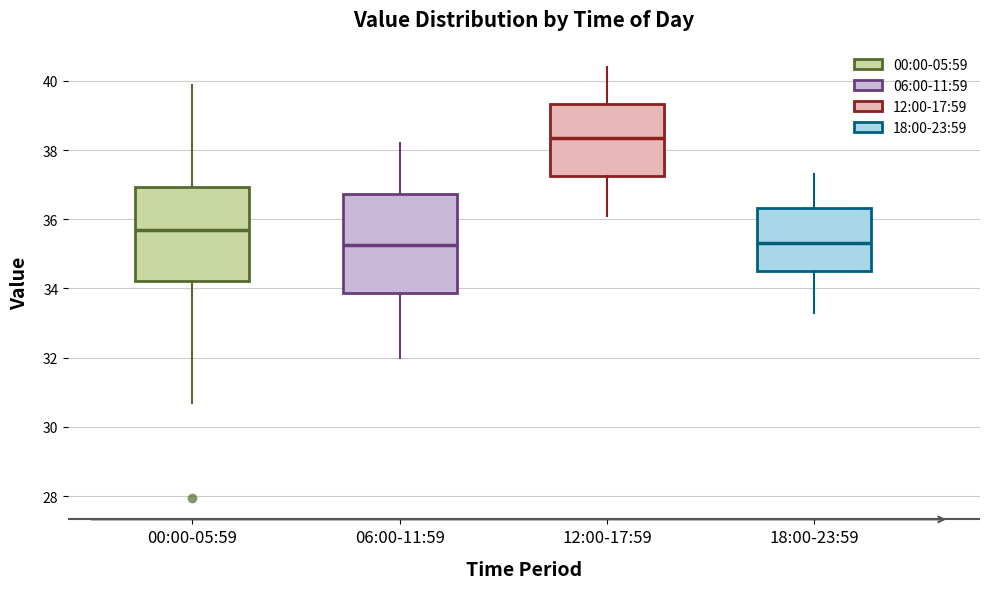

Reading left to right, read every box against the y-axis: the position of its median line, the range the box covers, and the ends of its whiskers. The values are not printed on the chart, so give them approximately, as read against the axis.

00:00-05:59: median 35.6, box 34.2 to 37.0, whiskers 30.6 to 39.8
06:00-11:59: median 35.2, box 33.8 to 36.8, whiskers 32.0 to 38.2
12:00-17:59: median 38.4, box 37.2 to 39.4, whiskers 36.2 to 40.4
18:00-23:59: median 35.4, box 34.6 to 36.4, whiskers 33.4 to 37.4